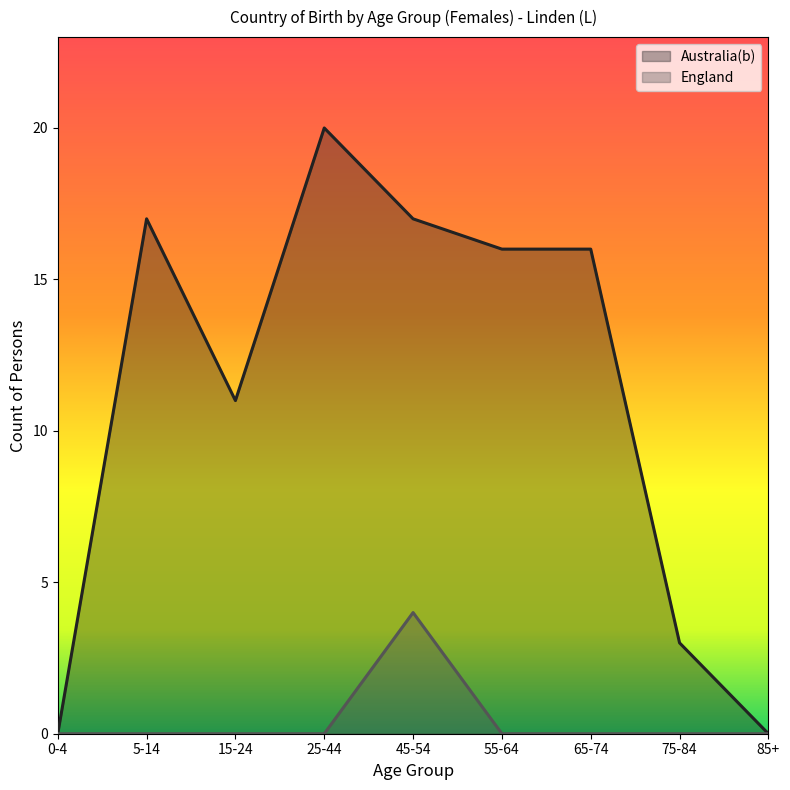

How many values in the England series exceed 0?

1